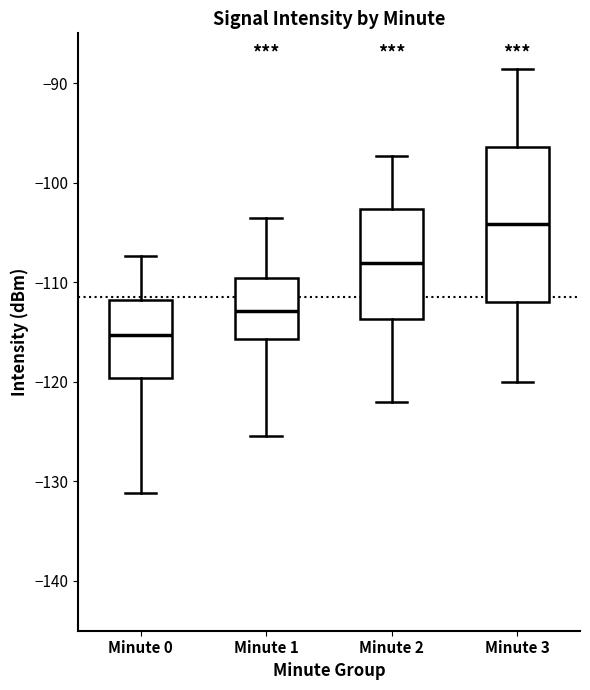

Reading left to right, read every box against the y-axis: the position of its median line, the range the box covers, and the ends of its whiskers. The values are not printed on the chart, so give them approximately, as read against the axis.

Minute 0: median -115, box -120 to -112, whiskers -131 to -107
Minute 1: median -113, box -116 to -110, whiskers -125 to -103
Minute 2: median -108, box -114 to -103, whiskers -122 to -97
Minute 3: median -104, box -112 to -96, whiskers -120 to -89